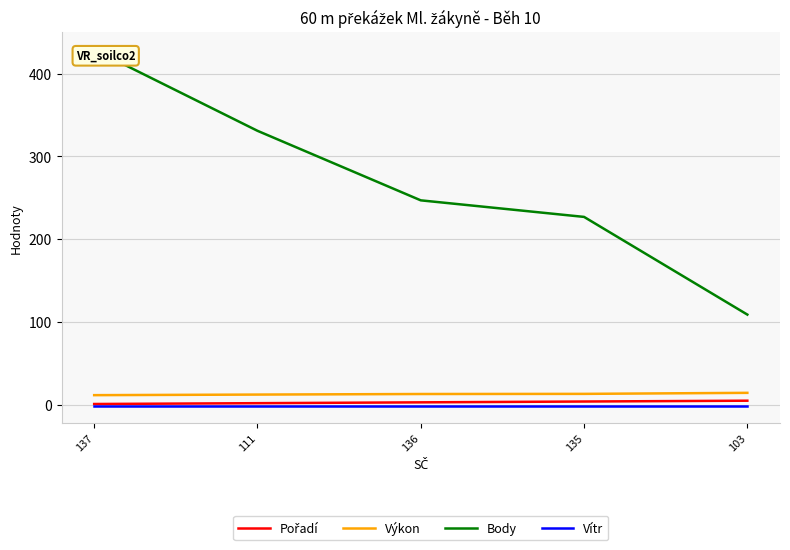

What is the difference between the highest and lowest values at 137?

430.0